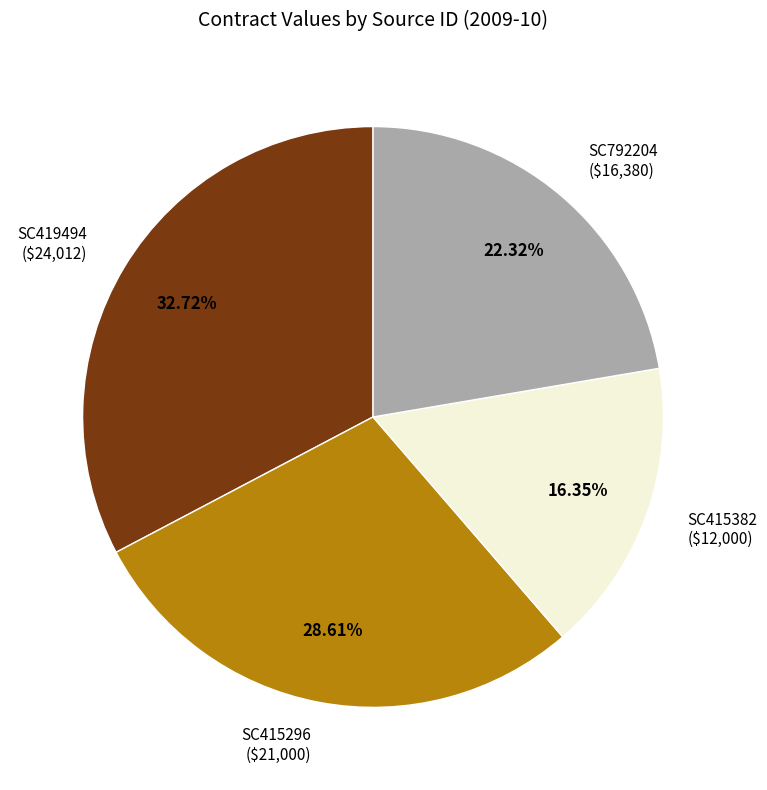

Is it true that SC415382 is 16% of the pie?

True